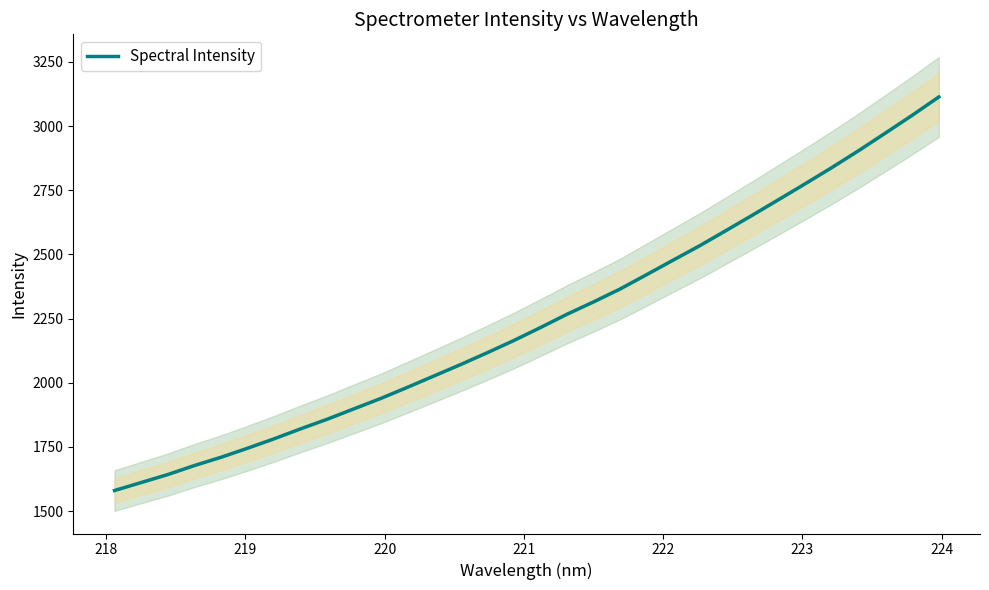

What is the sum of all values?

71826.4